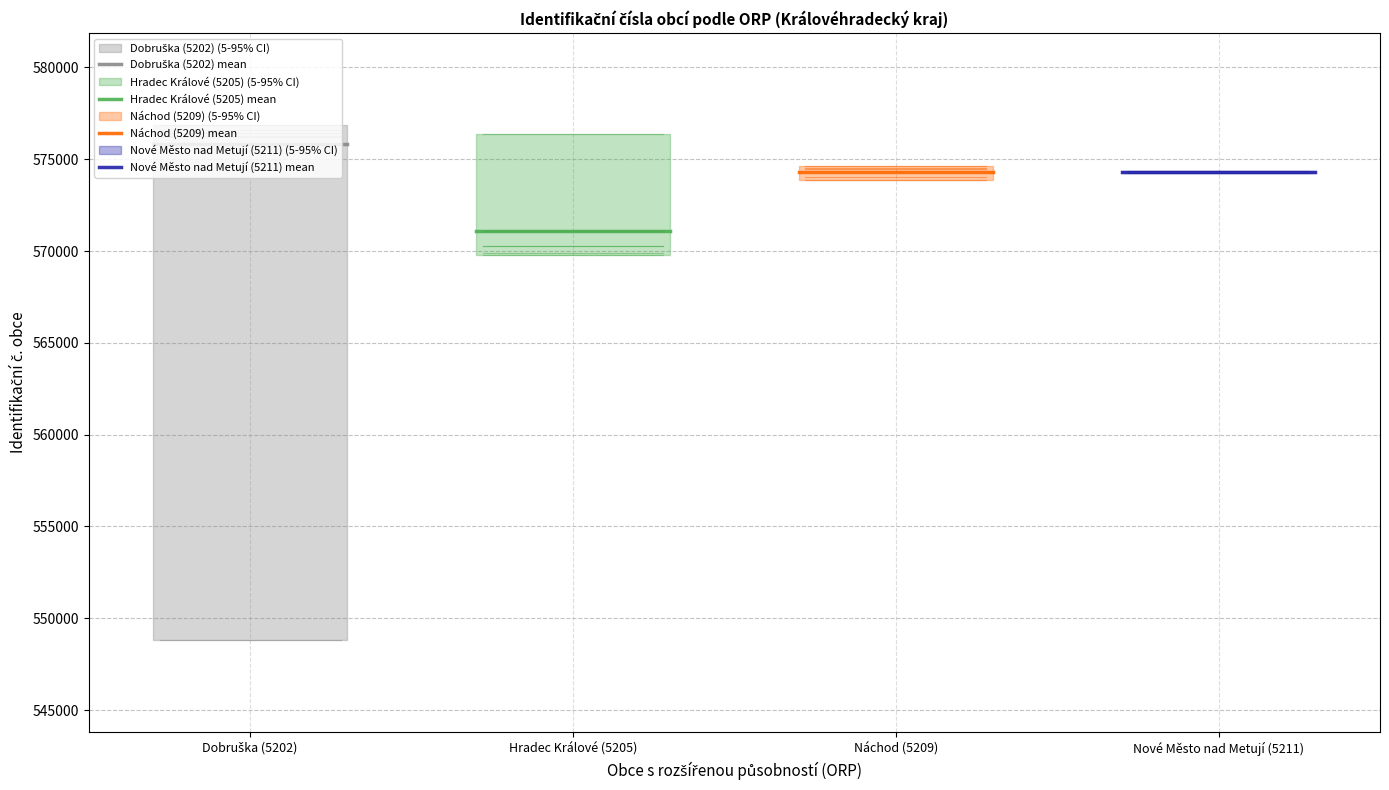

What is the sum of the Nové Město nad Metují (5211) mean values at Náchod (5209) and Hradec Králové (5205)?

1148630